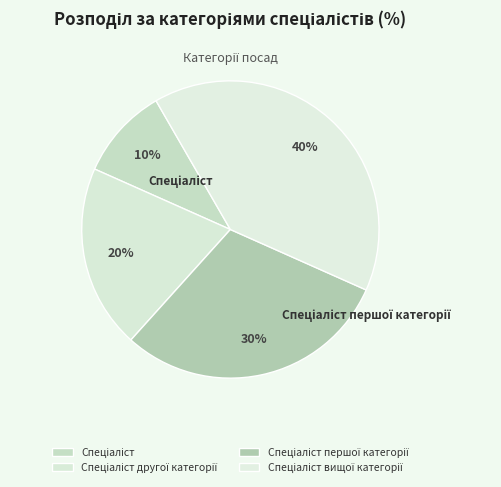

To the nearest percent, what is the difference between the largest and smallest slice percentages?

30%